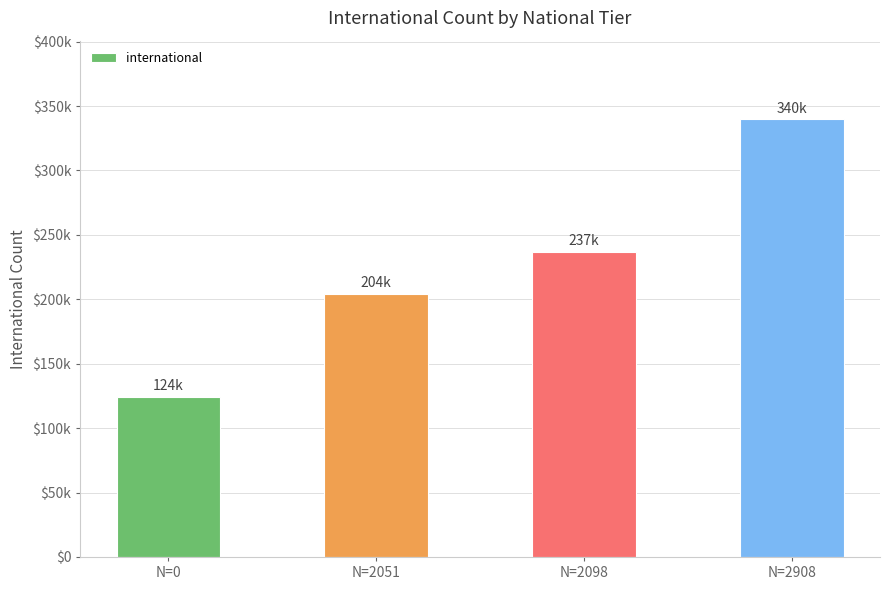

List the labels in order of value, smallest first.

N=0, N=2051, N=2098, N=2908